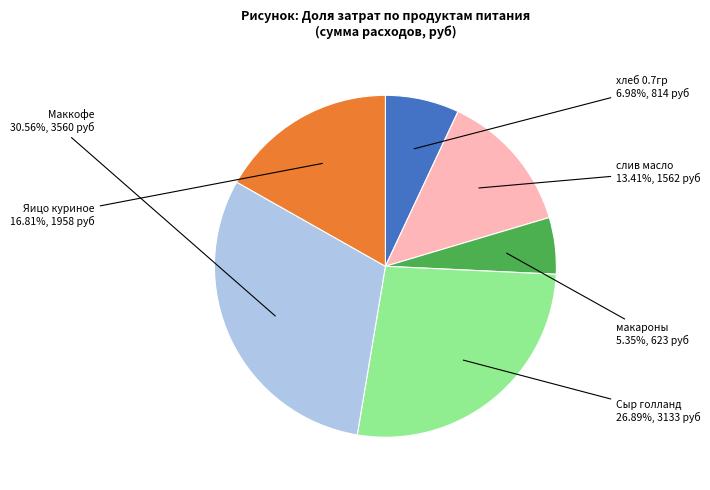

To the nearest percent, what is the difference between the largest and smallest slice percentages?

25%